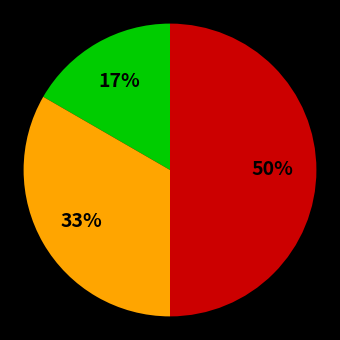

To the nearest percent, what is the difference between the largest and smallest slice percentages?

33%